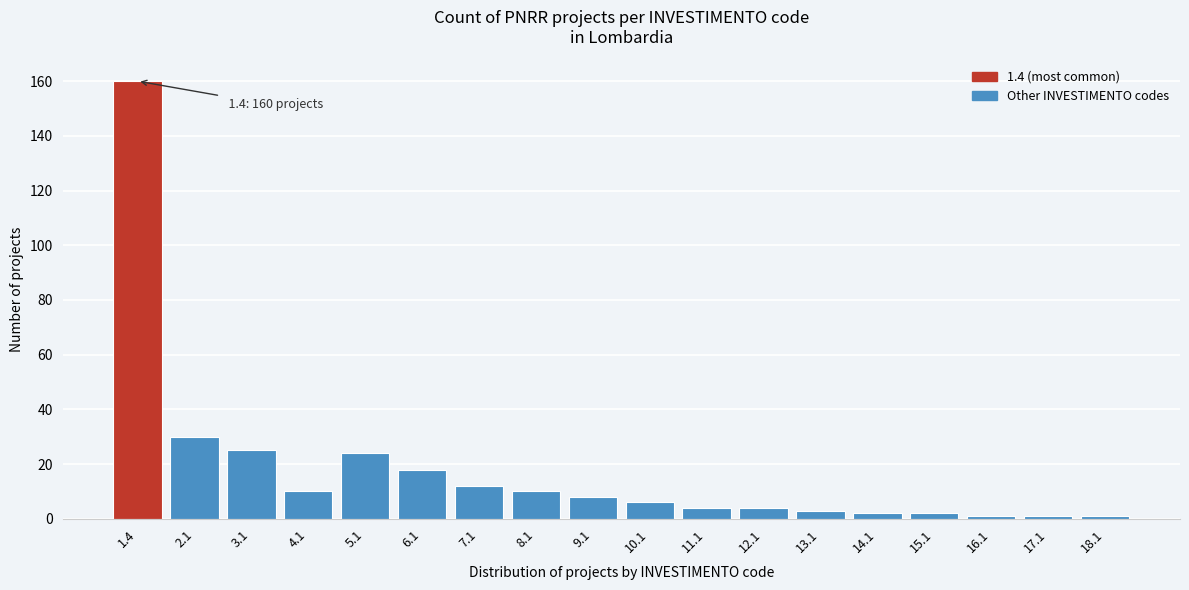

Reading left to right, extract all data points from this chart.

160	30	25	10	24	18	12	10	8	6	4	4	3	2	2	1	1	1